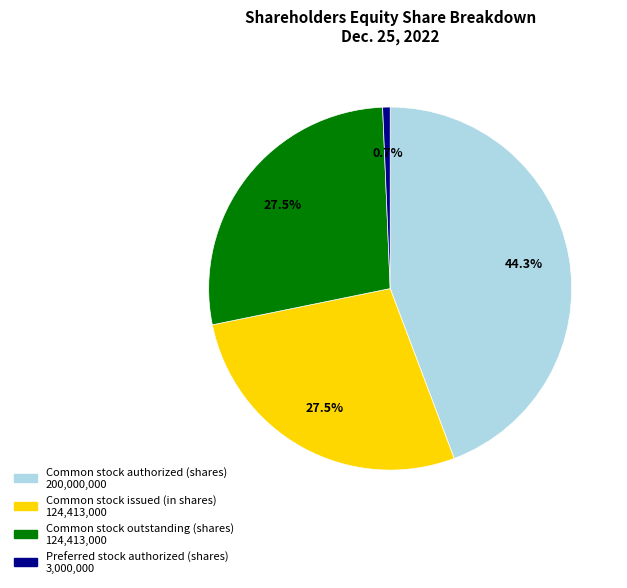

Does any single category account for the majority?

No